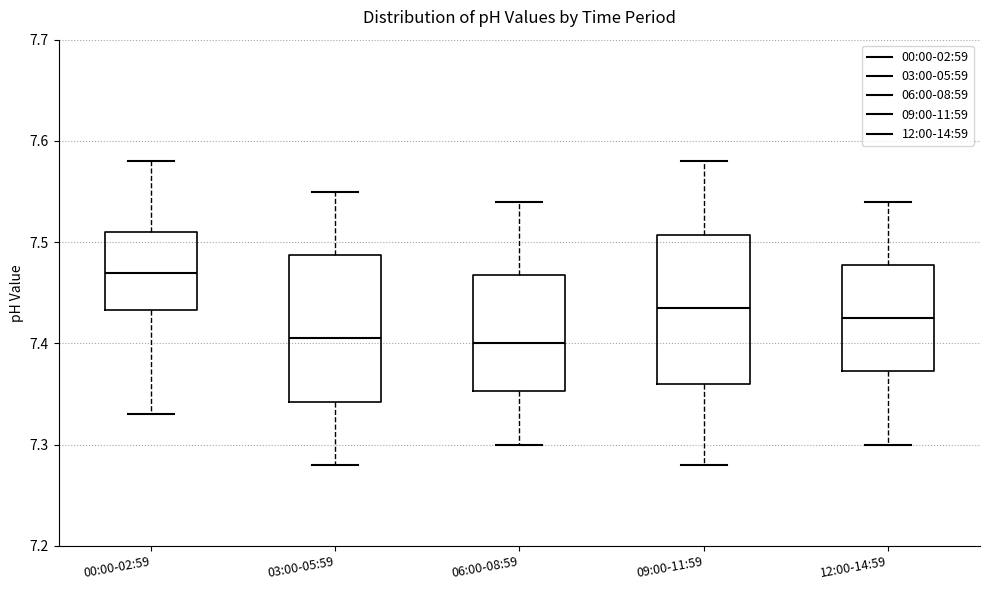

Where does the median line of the box for 03:00-05:59 sit on the y-axis? The values are not printed on the chart, so give them approximately, as read against the axis.

7.41